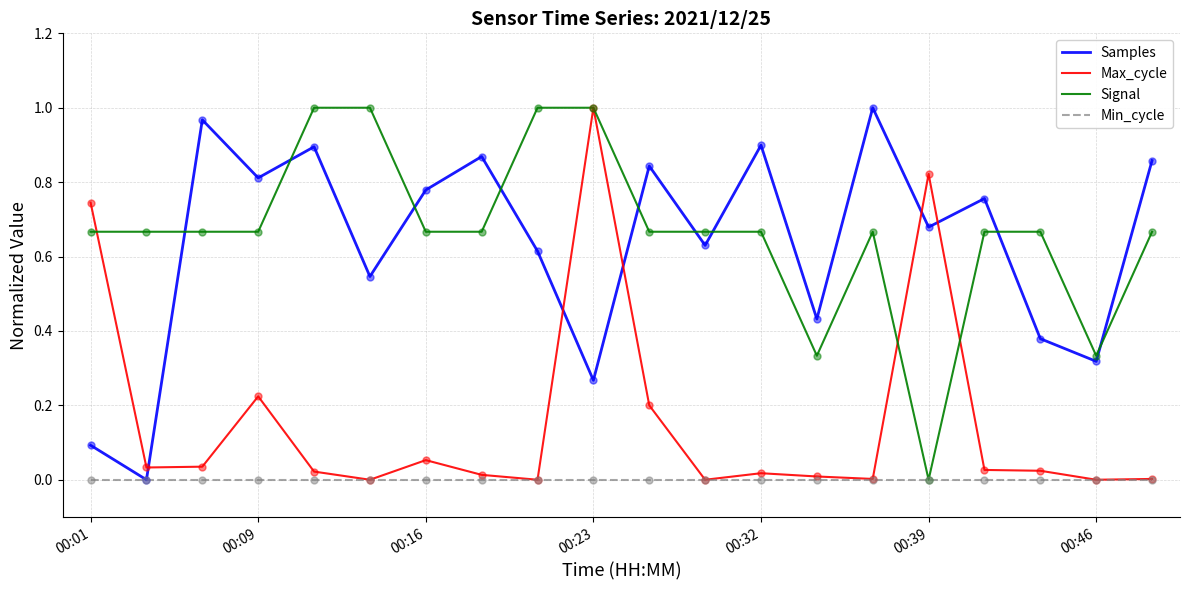

How many intersections are there between Samples and Signal?

9